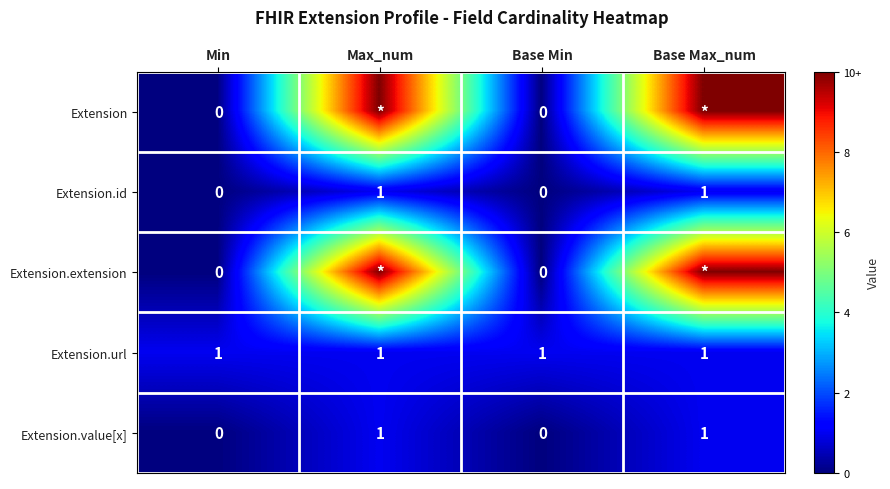

True or false: Extension.value[x] has a value of 2 at Base Max_num.

False